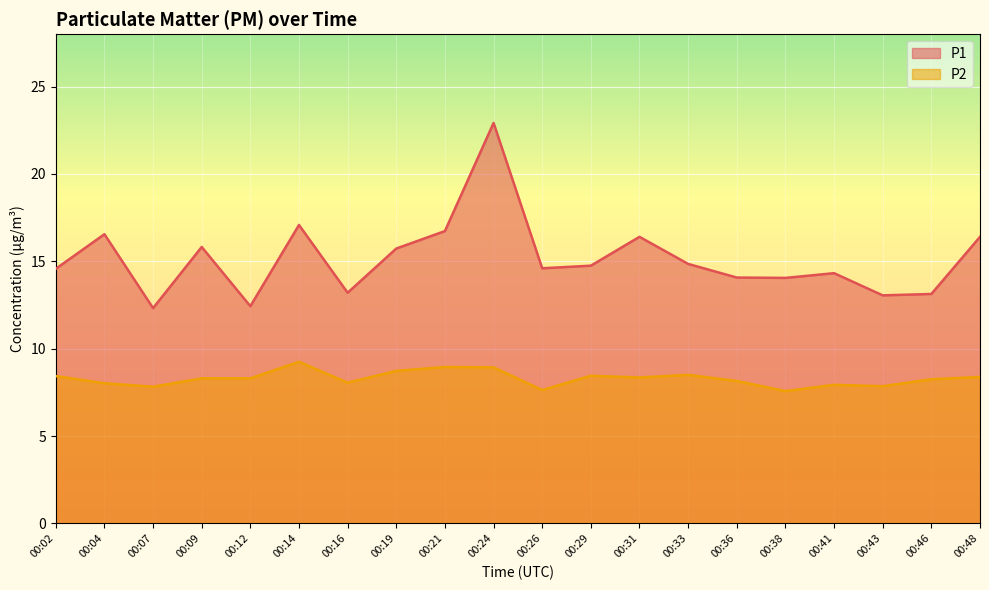

True or false: P1 and P2 cross at least once.

False